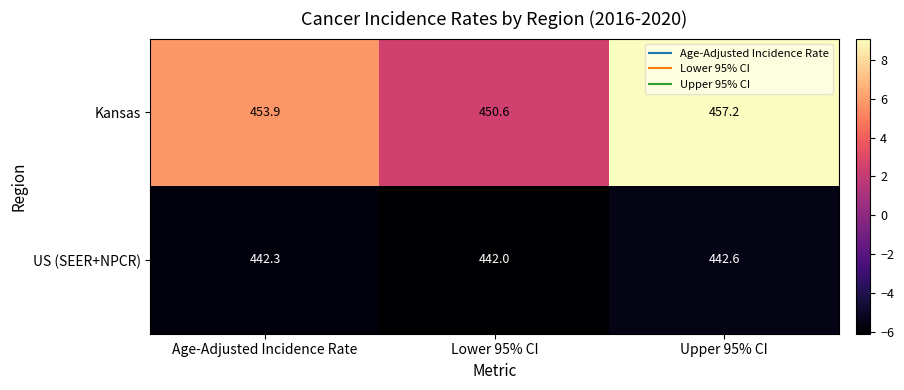

Which series has the largest total across all categories?

Kansas